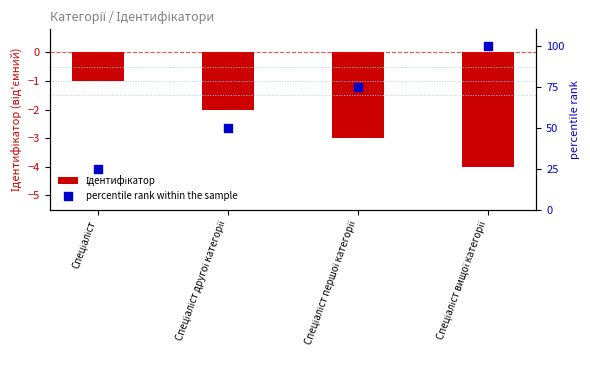

Which series has the widest spread of Y values?

percentile rank within the sample